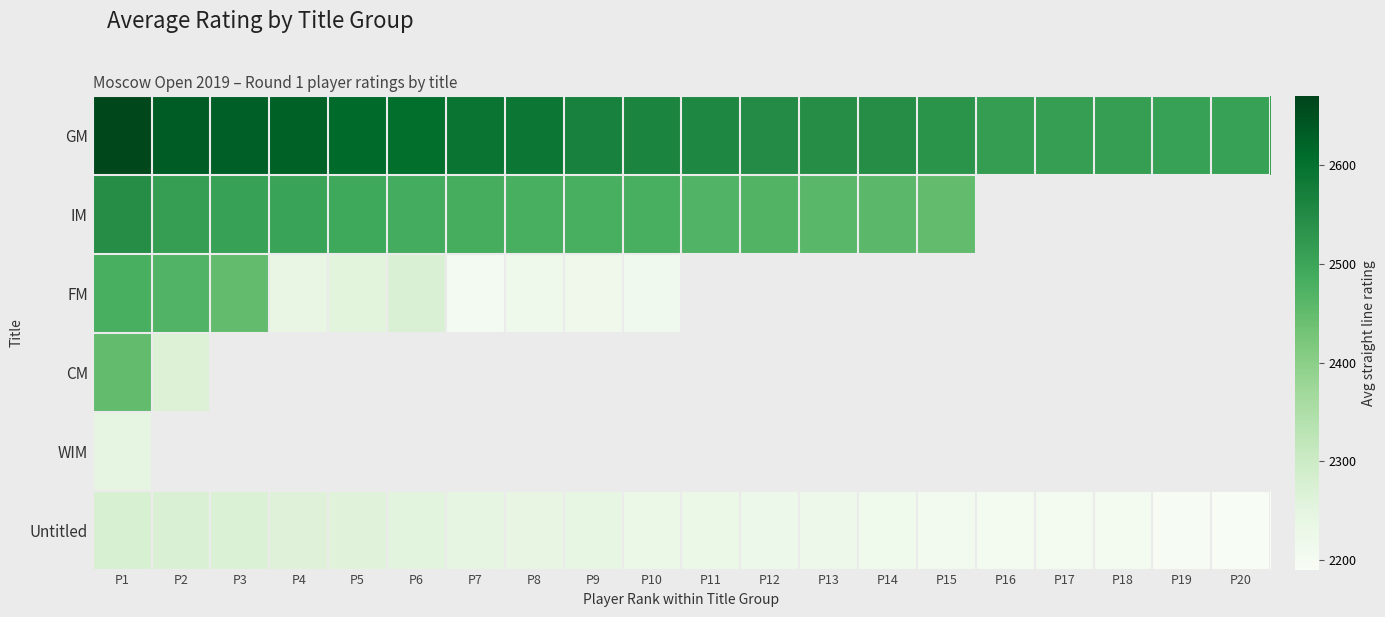

Which series has the largest range (max minus min)?

FM